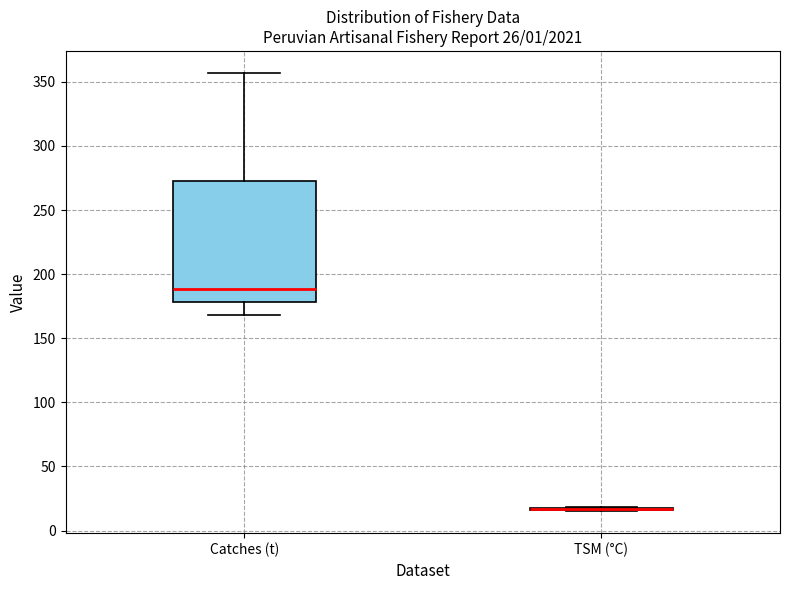

Comparing the boxes themselves (not the whiskers), which one is the tallest?

Catches (t)